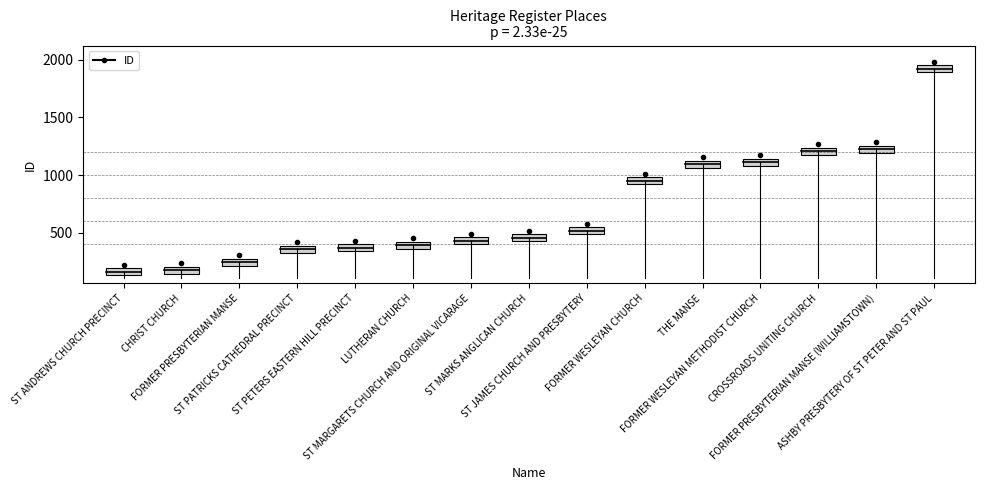

Is it true that the value at ST MARGARETS CHURCH AND ORIGINAL VICARAGE is 595?

False